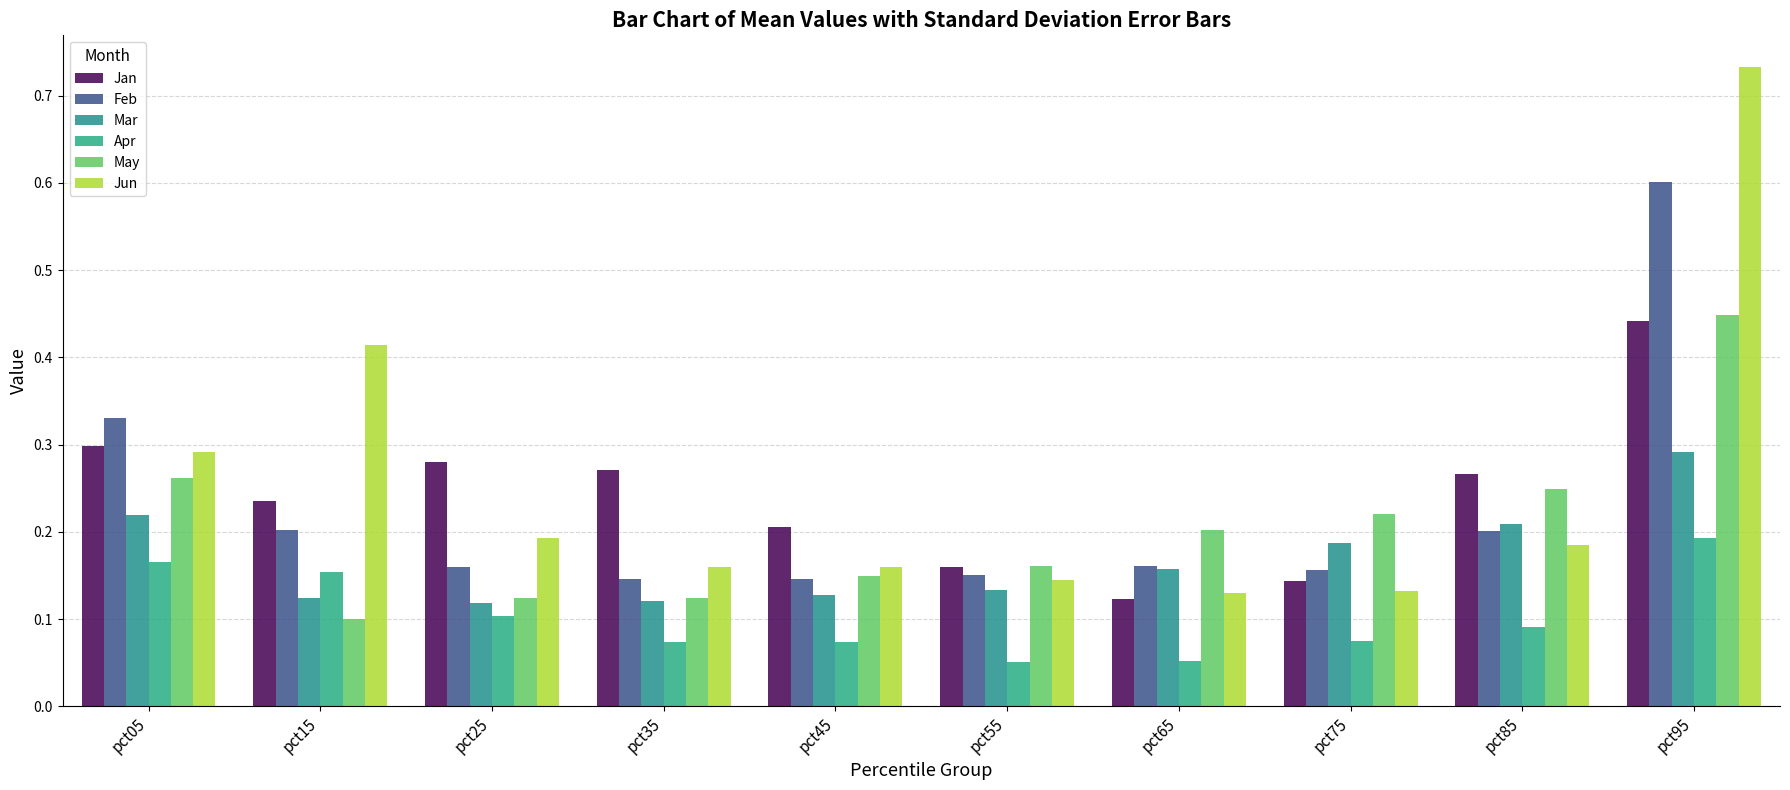

The Jan series shows 0.1 at pct75. True or false?

True